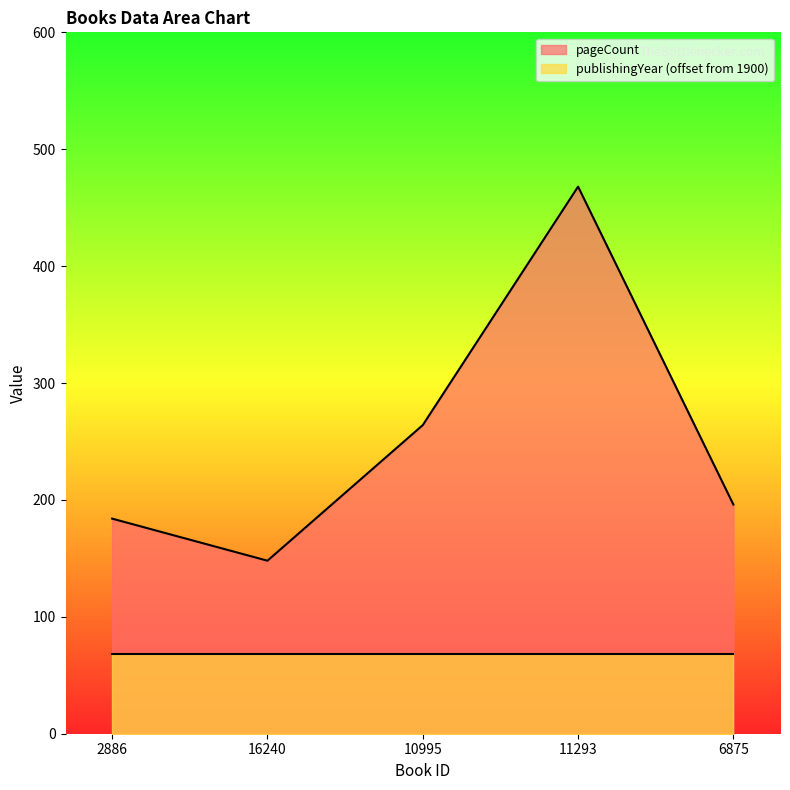

Does the chart display data point markers on the line(s)?

No